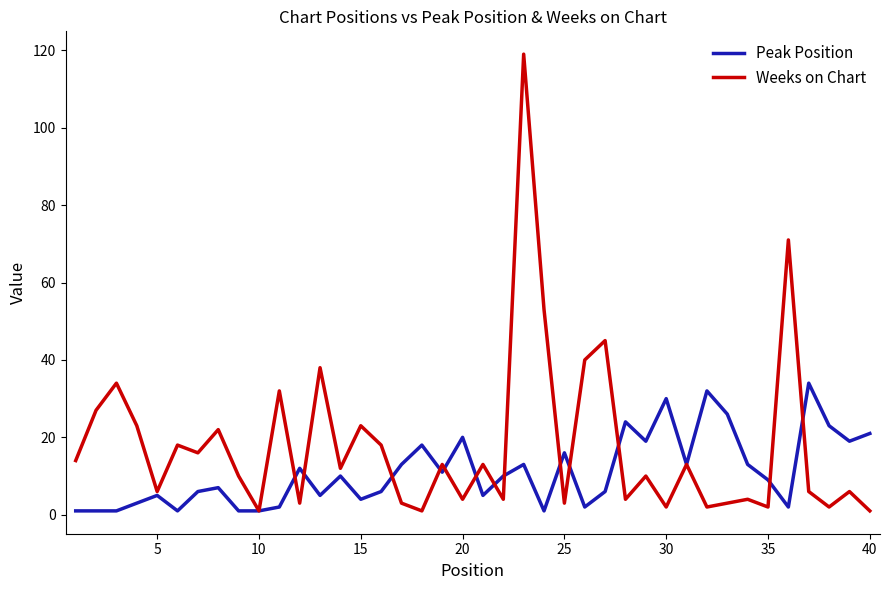

Which series has the widest spread of values?

Weeks on Chart